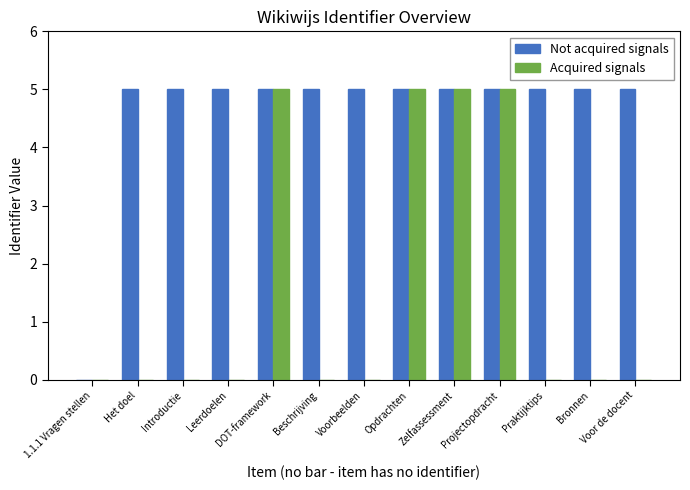

True or false: Acquired signals has a value of -2.8 at Voorbeelden.

False